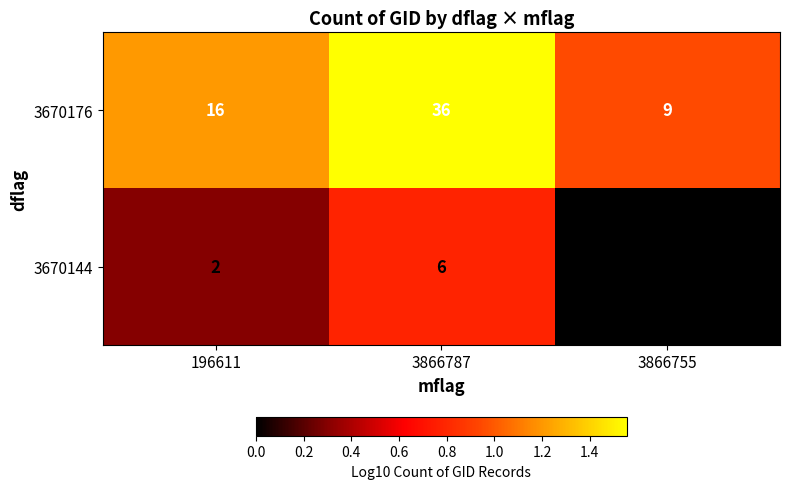

At which category does the chart reach its minimum across all series?

3866755